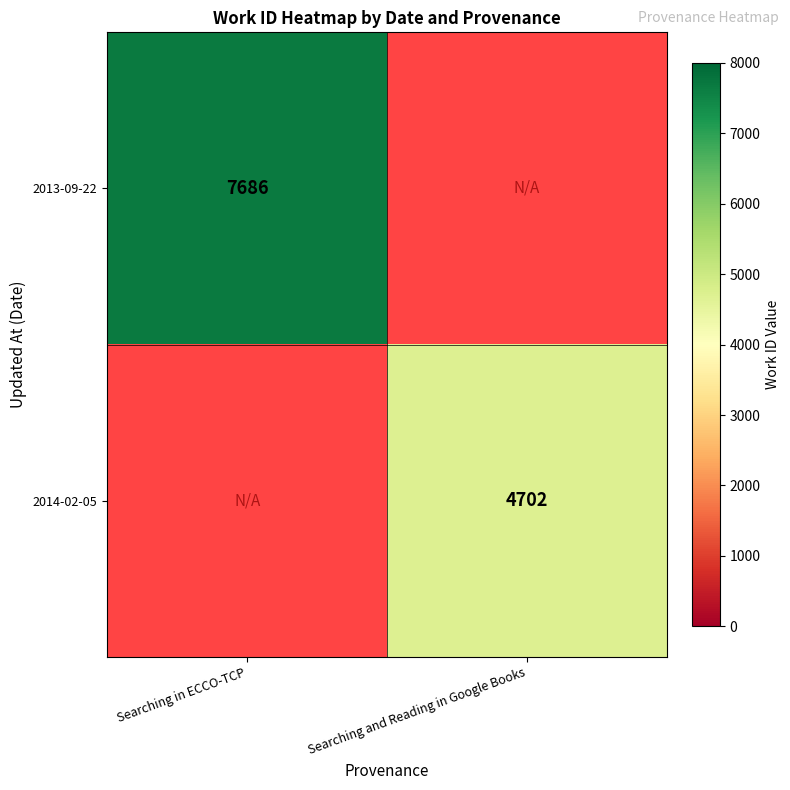

Is the value of 2013-09-22 at Searching in ECCO-TCP greater than the value of 2014-02-05 at Searching and Reading in Google Books?

Yes